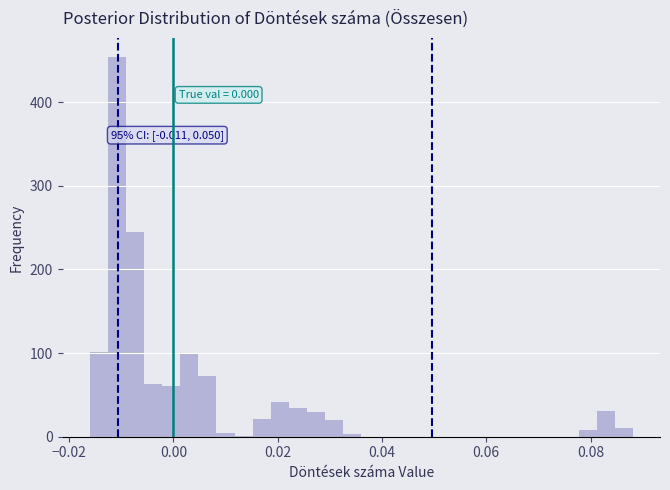

Read against the x-axis, roughly where is the centre of the tallest bar?

-0.010